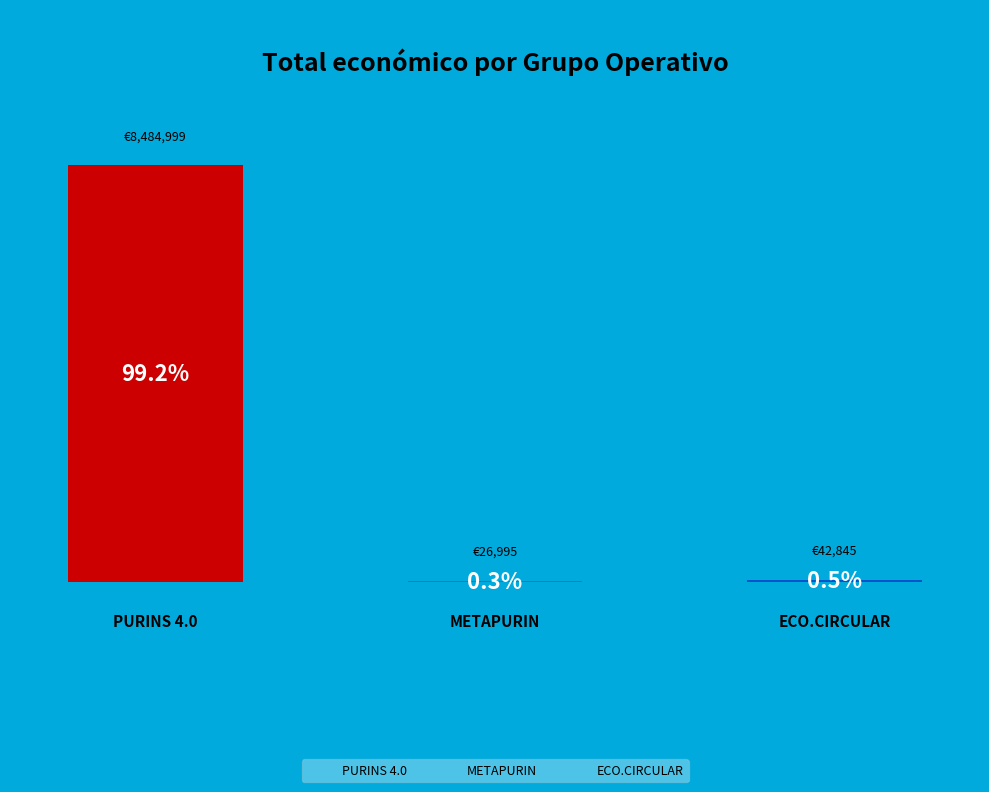

True or false: PURINS 4.0 accounts for 99% of the total.

True